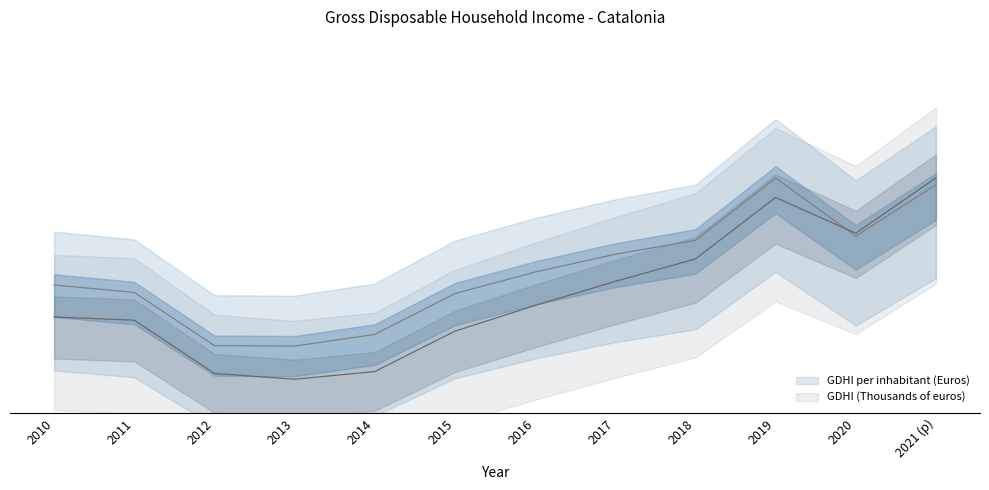

Reading left to right, extract all data points from this chart.

GDHI per inhabitant (Euros): 0.9	0.9	0.9	0.9	0.9	0.9	0.9	0.9	0.9	1.0	1.0	1.0
GDHI (Thousands of euros): 0.9	0.9	0.8	0.8	0.8	0.9	0.9	0.9	0.9	1.0	1.0	1.0